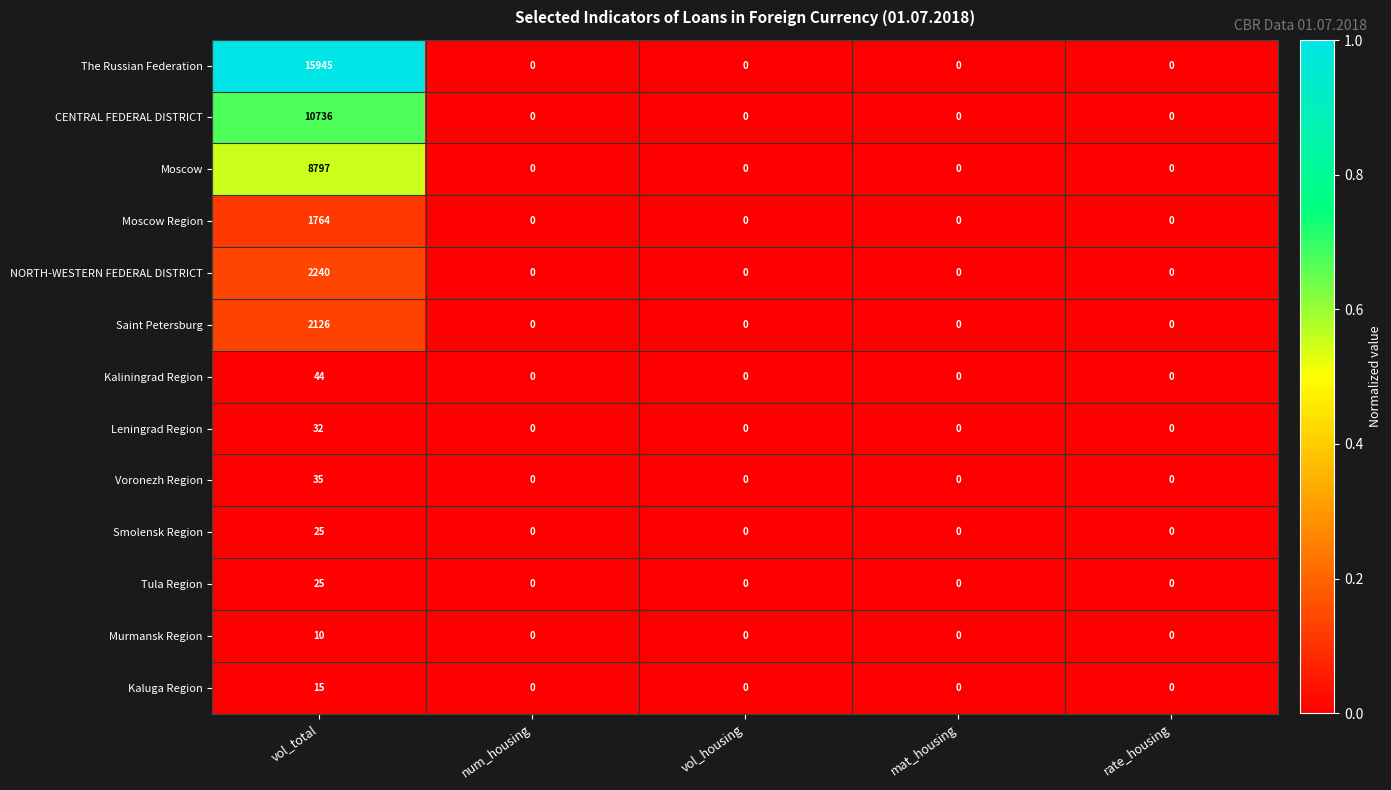

Which series has the largest range (max minus min)?

The Russian Federation